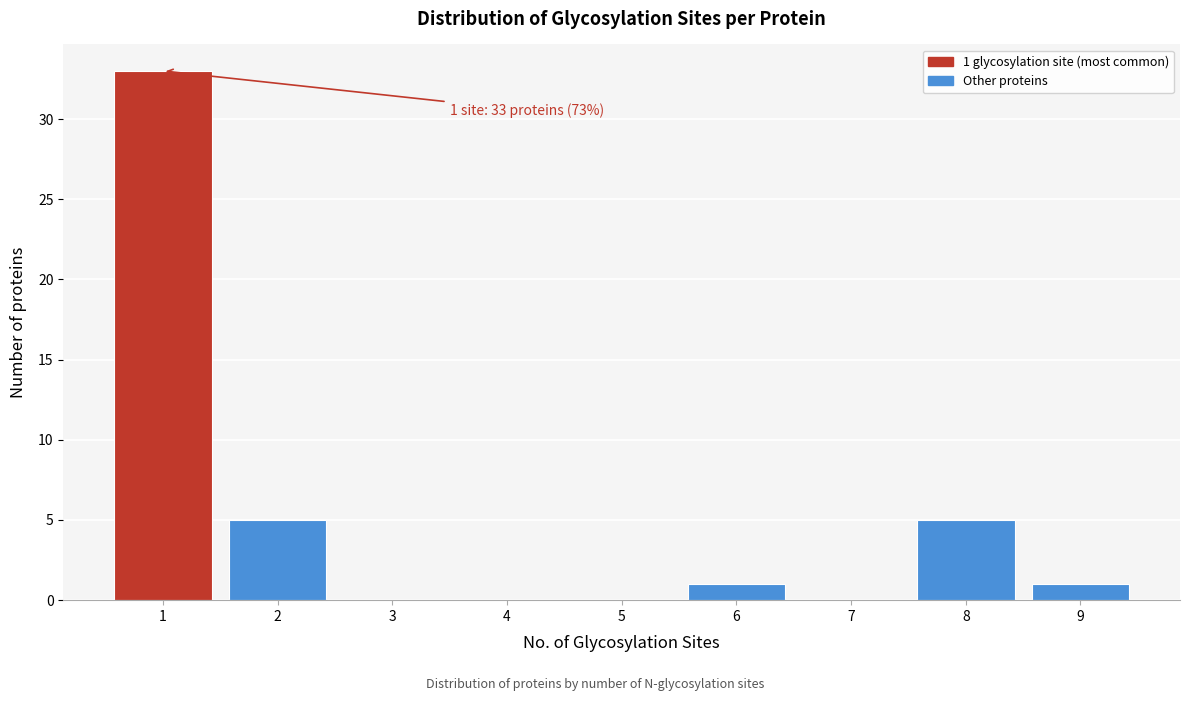

True or false: the data shows 14 at 5.

False